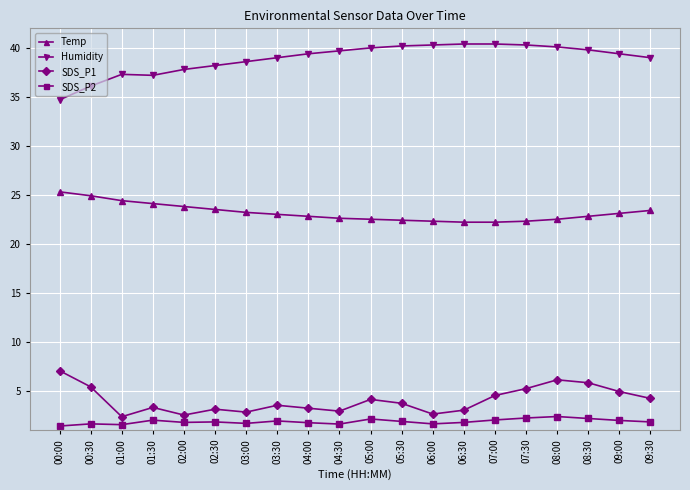

How many values in the Temp series are below 23?

10